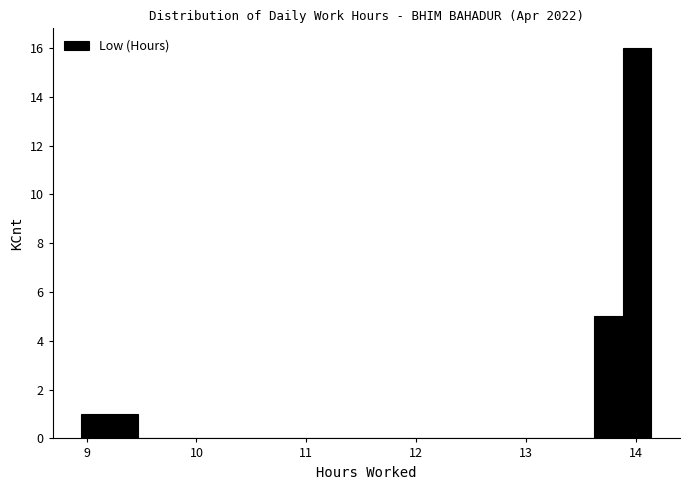

Read against the x-axis, roughly where is the centre of the tallest bar?

14.0